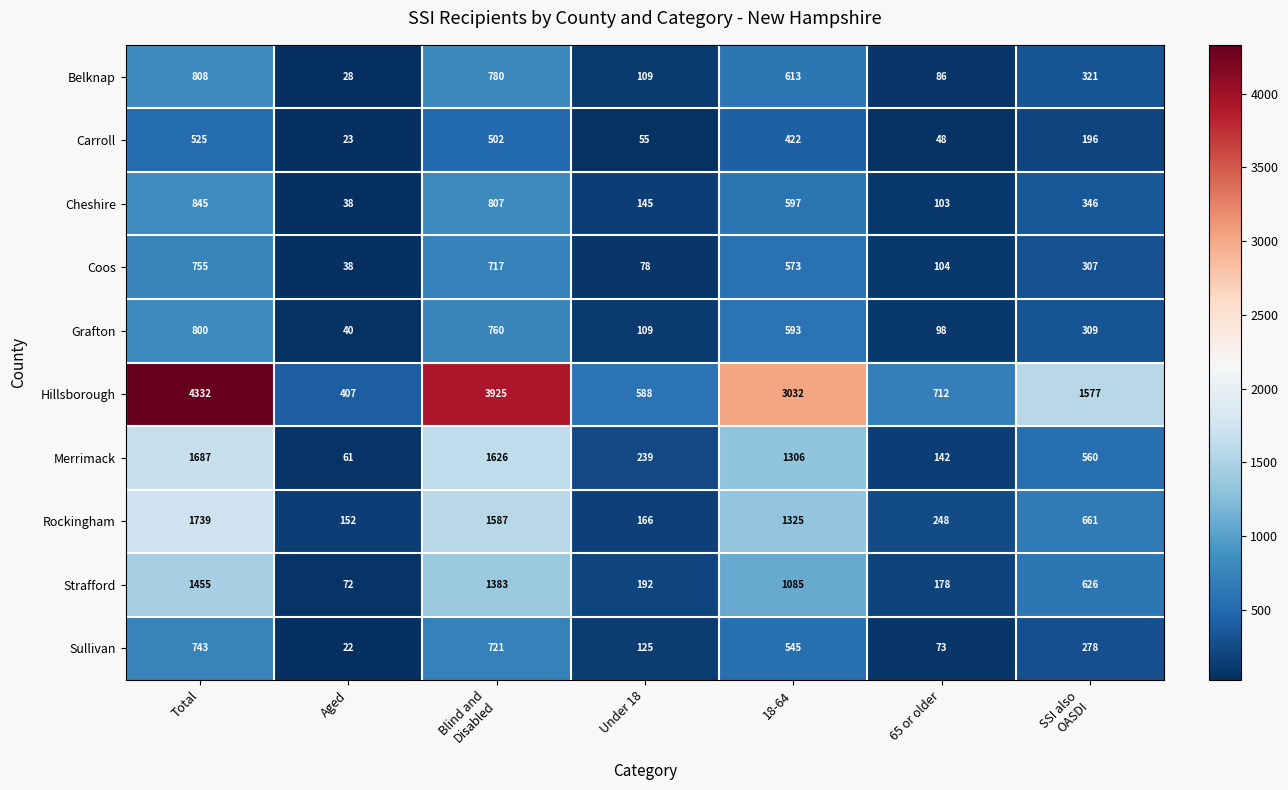

What is the sum of all Strafford values?

4991